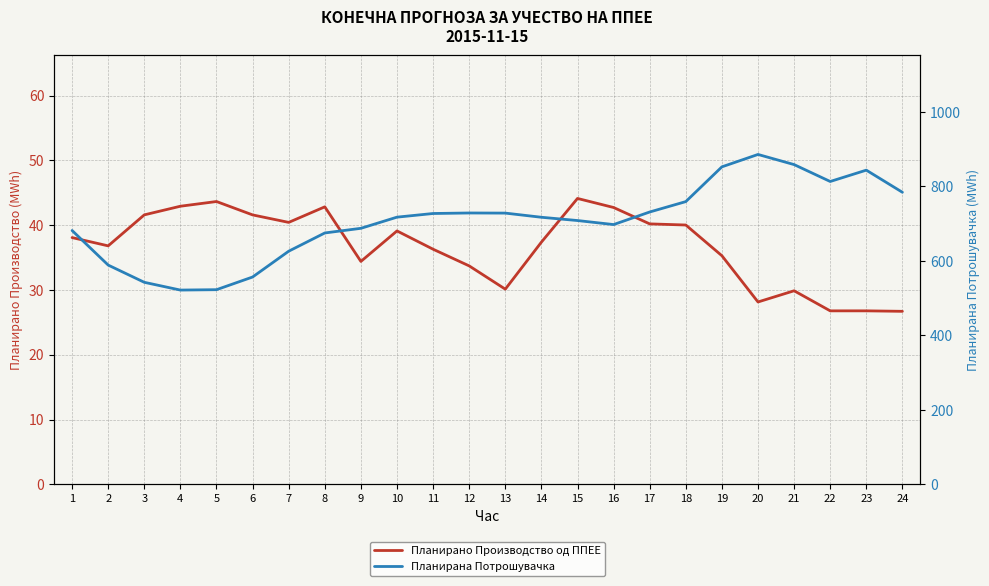

List the labels in order of Планирано Производство од ППЕЕ value, smallest first.

24, 22, 23, 20, 21, 13, 12, 9, 19, 11, 2, 14, 1, 10, 18, 17, 7, 6, 3, 16, 8, 4, 5, 15